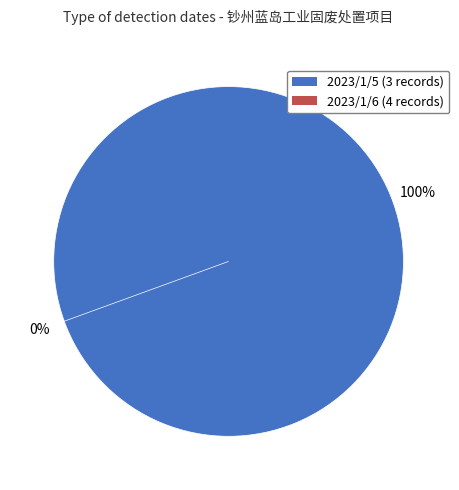

True or false: 2023/1/5 accounts for 100% of the total.

True